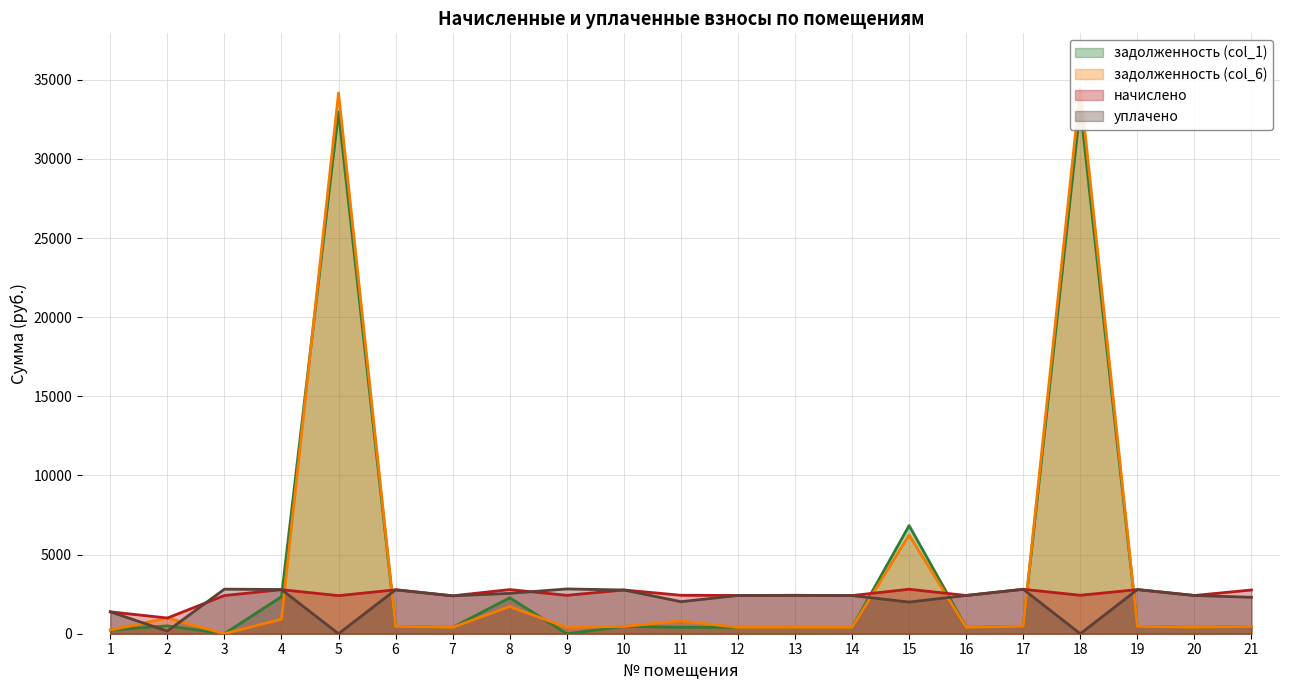

True or false: начислено has a value of 1383.3 at 1.

True